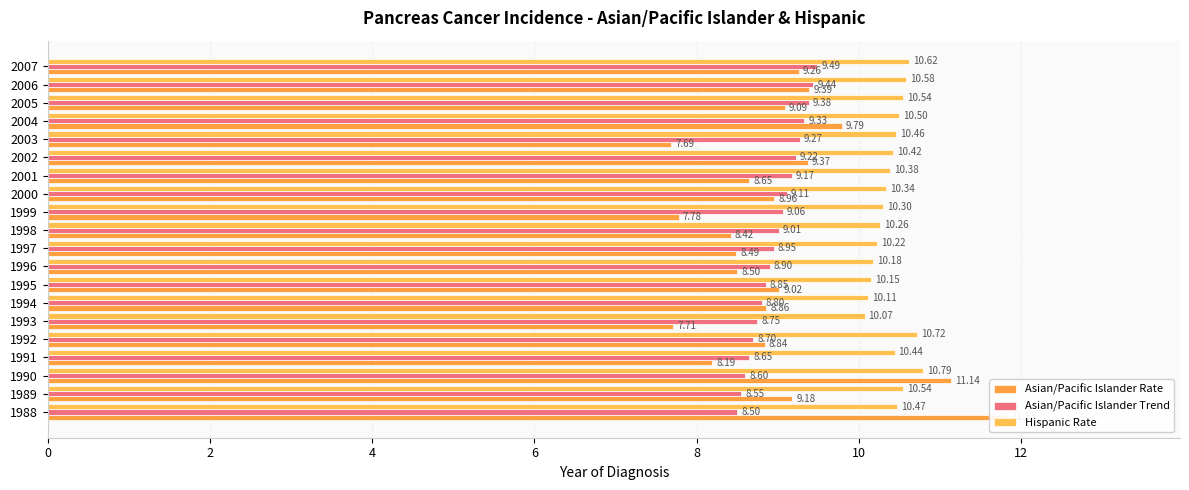

What is the difference between the second highest and second lowest values in the Asian/Pacific Islander Trend series?

0.9